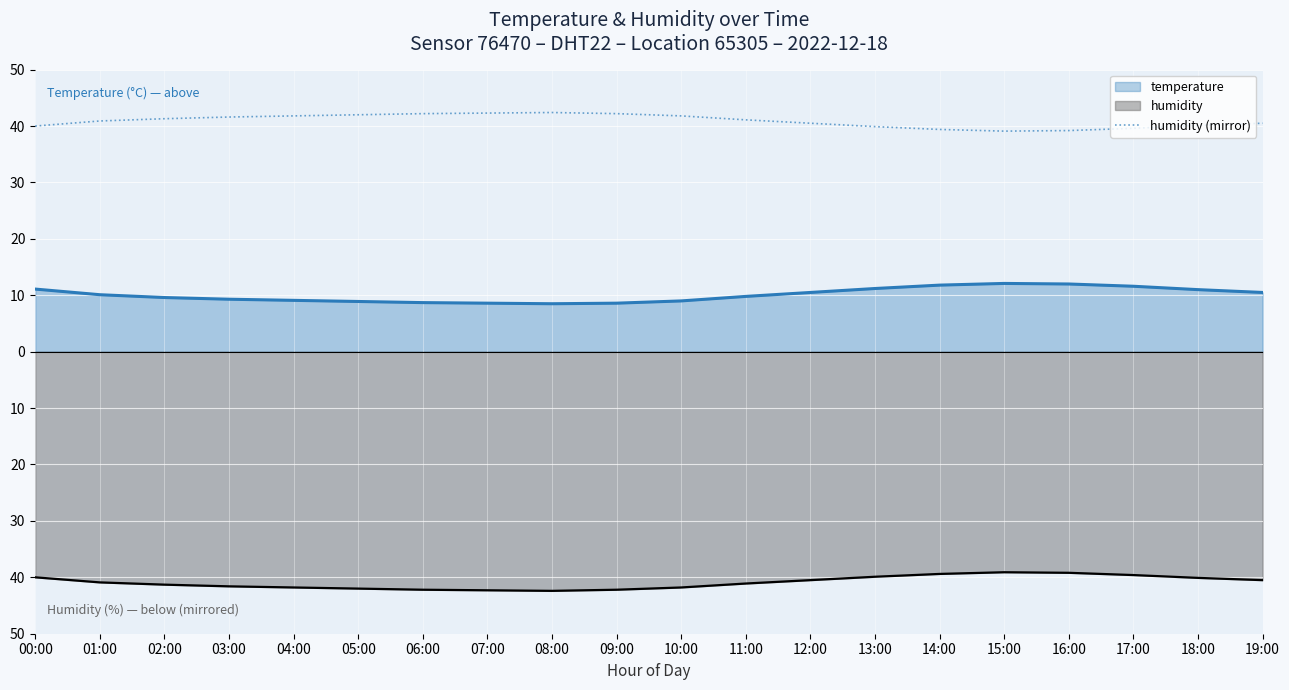

How many values in the temperature series are below 10?

10